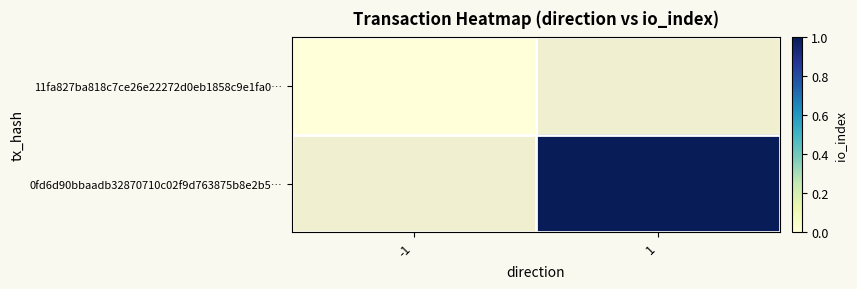

At which label is 11fa827ba818c7ce26e22272d0eb1858c9e1fa0… closest to 0?

-1